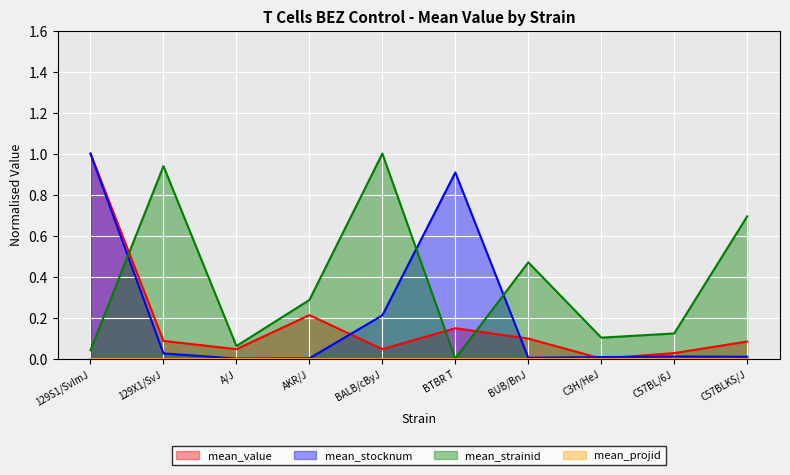

At which label does mean_value reach its peak?

129S1/SvImJ